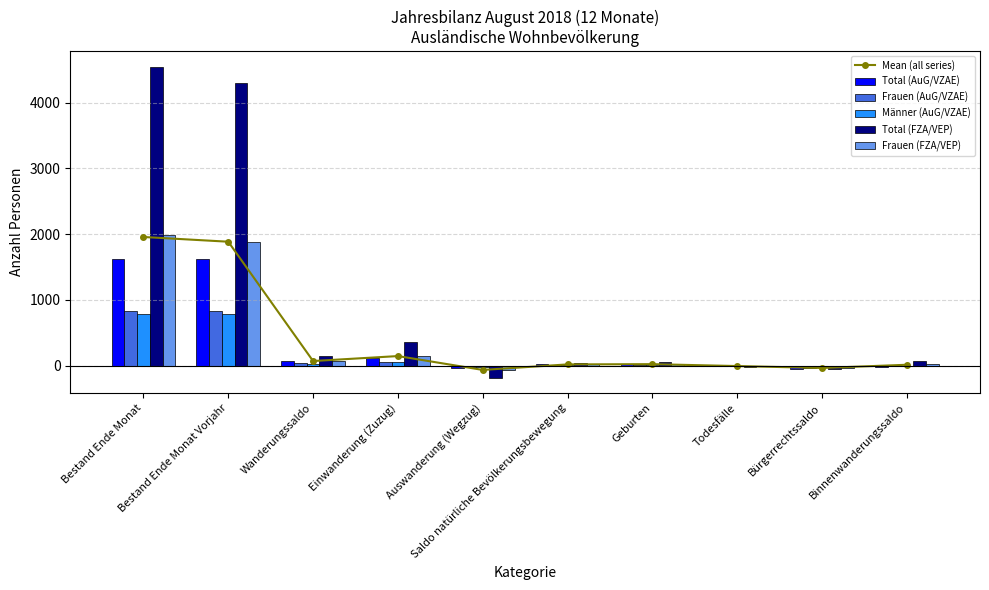

Which series has the largest total across all categories?

Total (FZA/VEP)